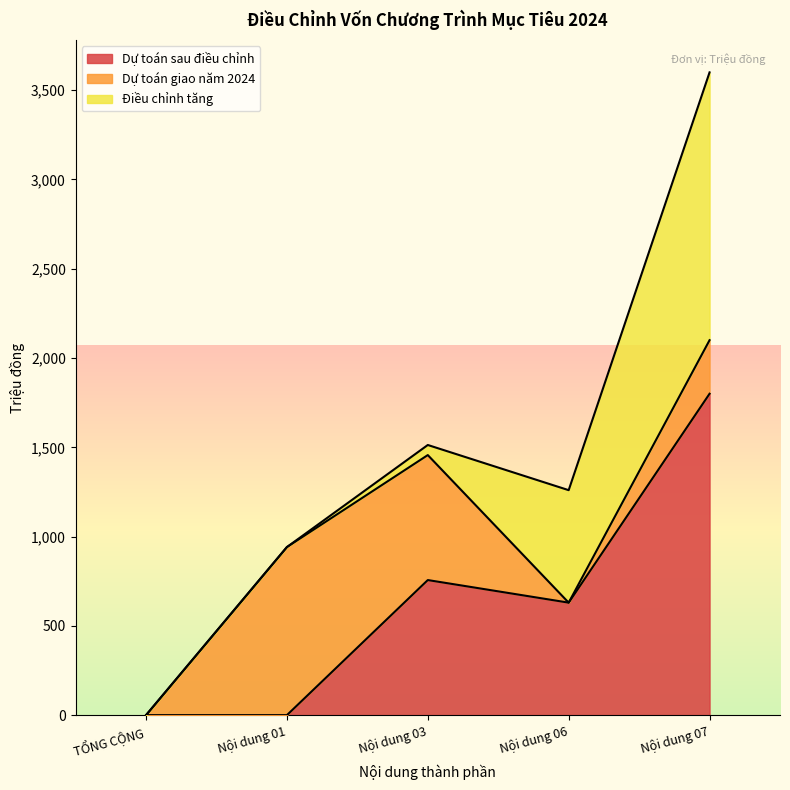

True or false: Dự toán sau điều chỉnh has more than 0 interior local peaks.

True